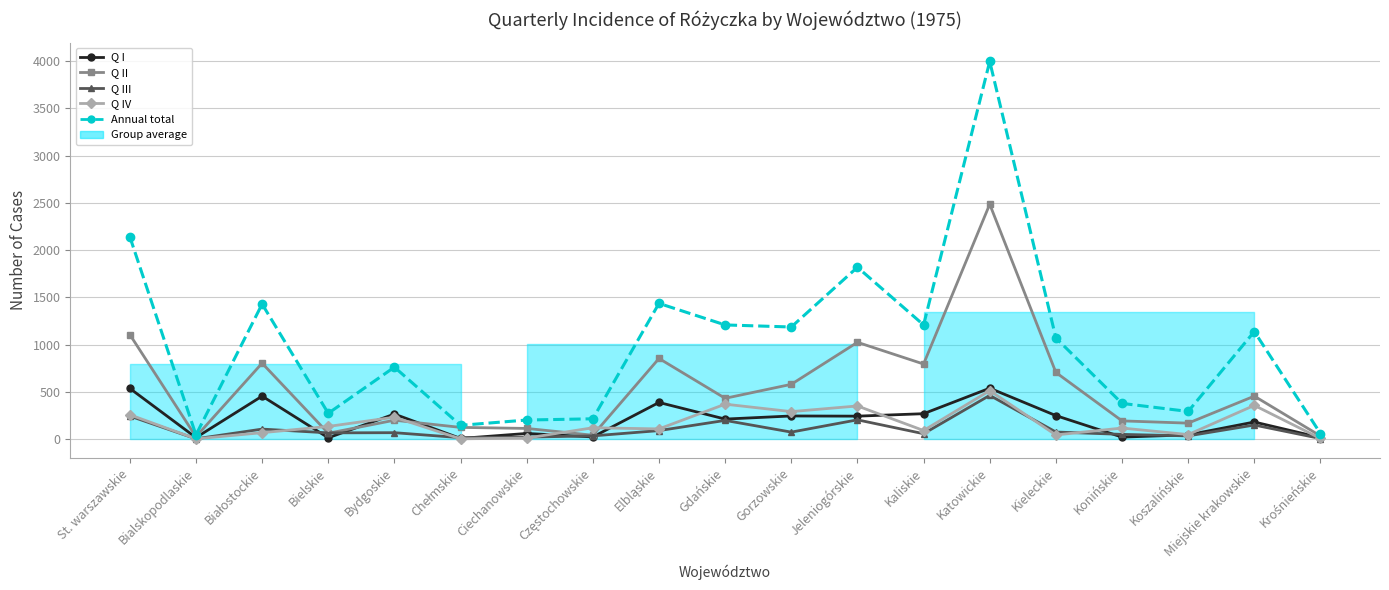

What is the value of the Q II point at the 14th from the left?

2486